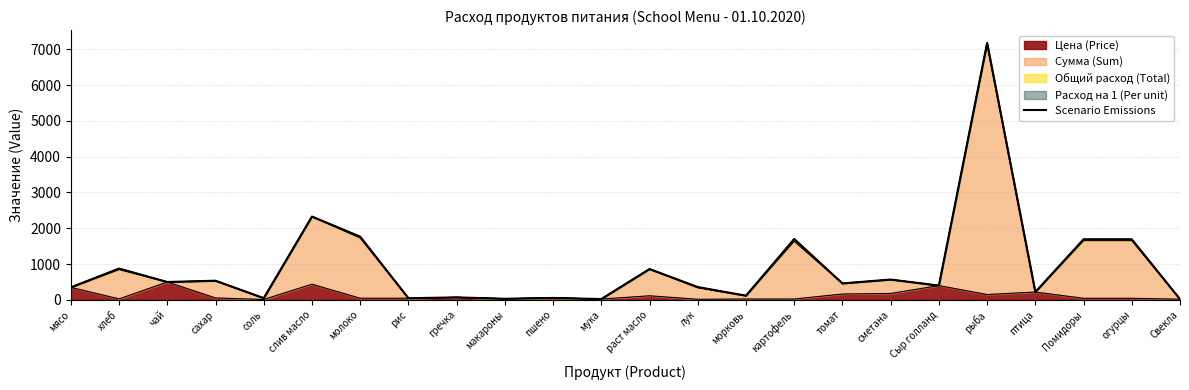

What is the label of the 11th point from the left?

пшено